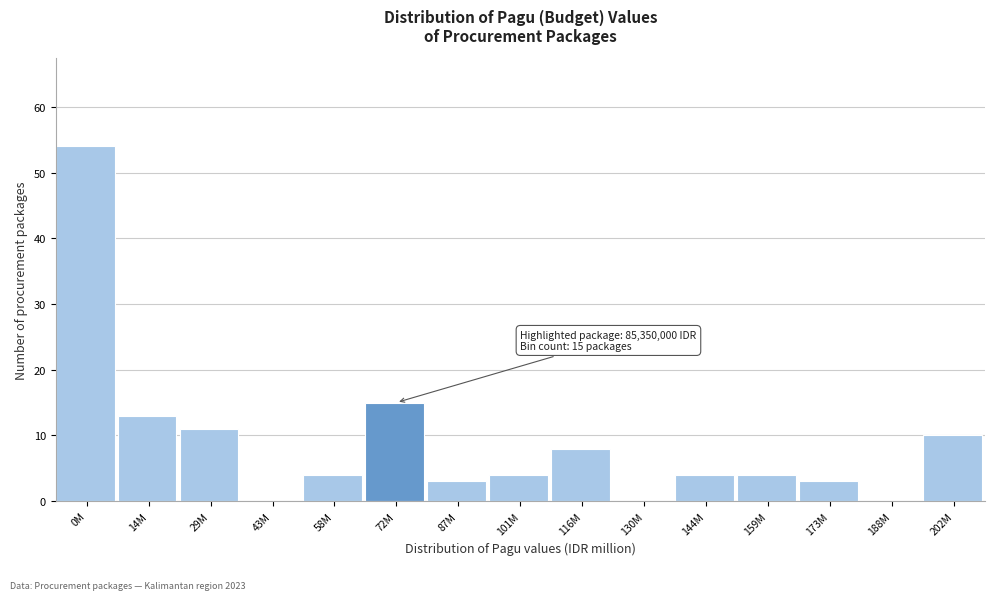

Reading left to right, what are all the values shown in this chart?

0M=54	14M=13	29M=11	43M=0	58M=4	72M=15	87M=3	101M=4	116M=8	130M=0	144M=4	159M=4	173M=3	188M=0	202M=10